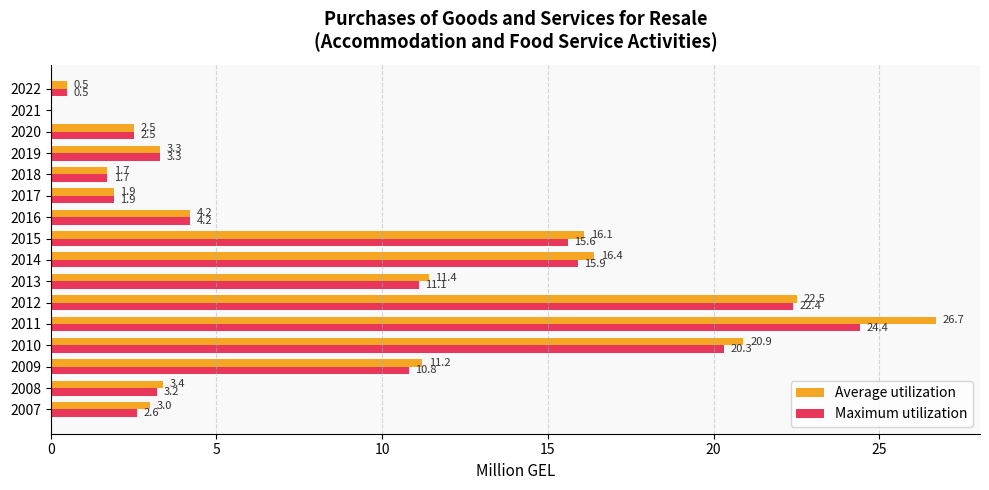

Which series has the largest total across all categories?

Average utilization